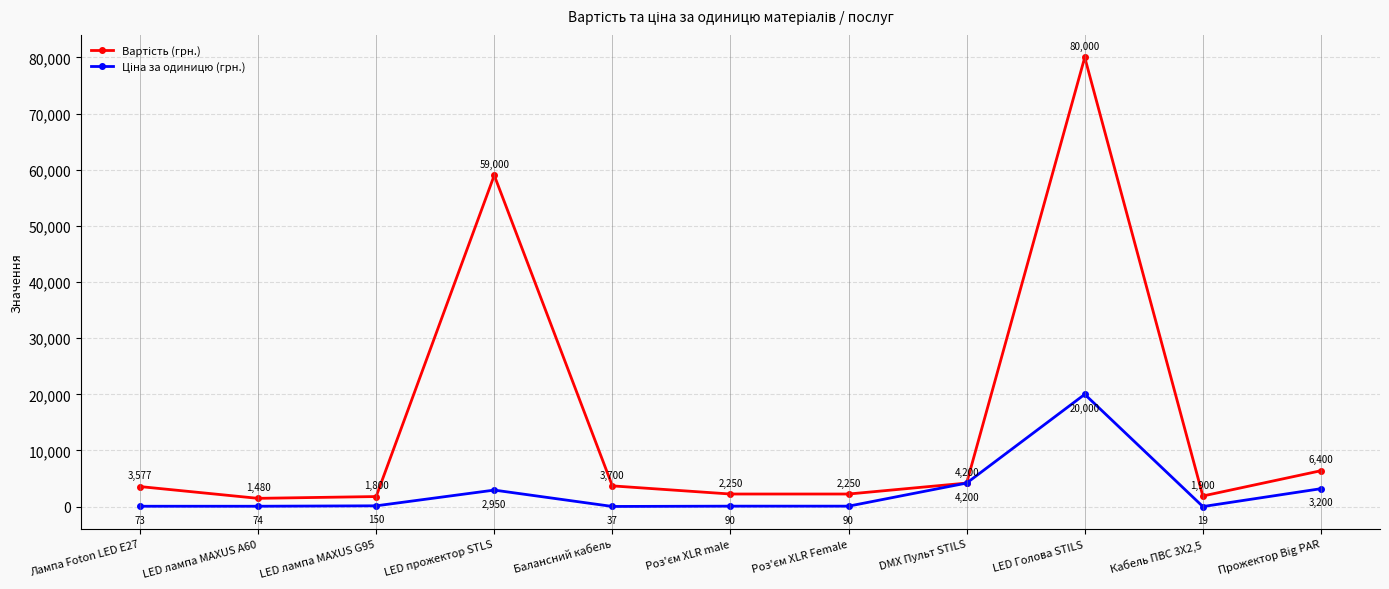

What is the maximum value shown in the chart?

80000